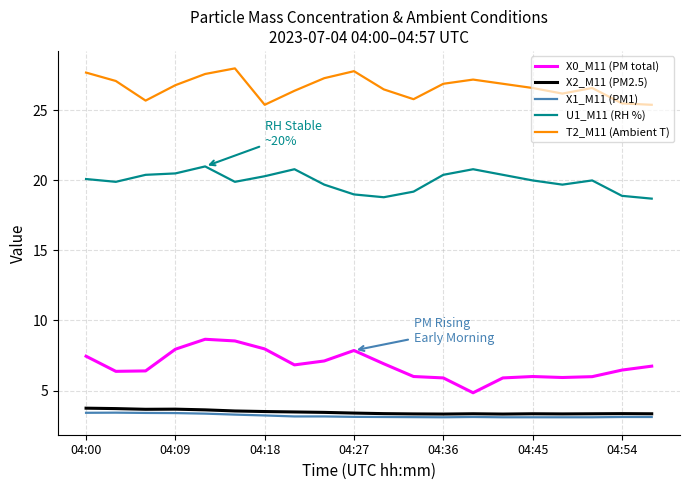

What is the average value of the X2_M11 (PM2.5) series?

3.5